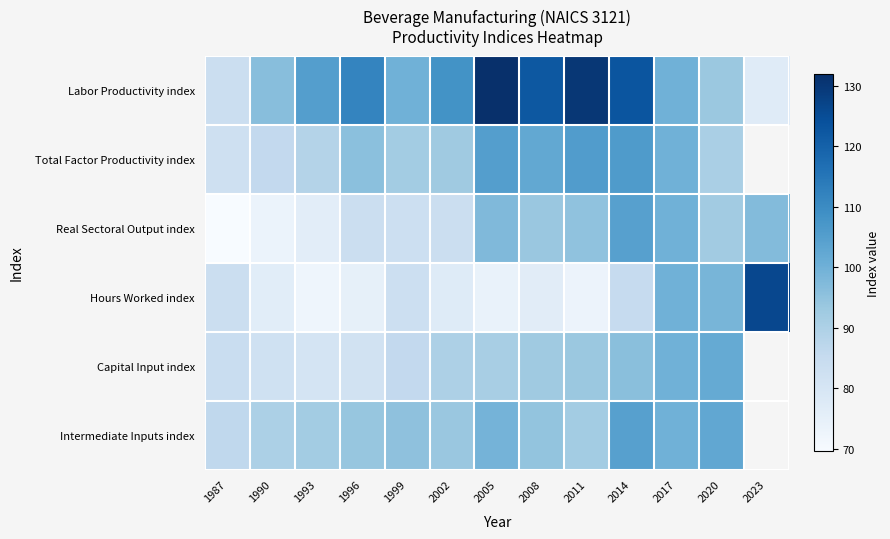

True or false: Capital Input index has a value of 36.4 at 1996.

False